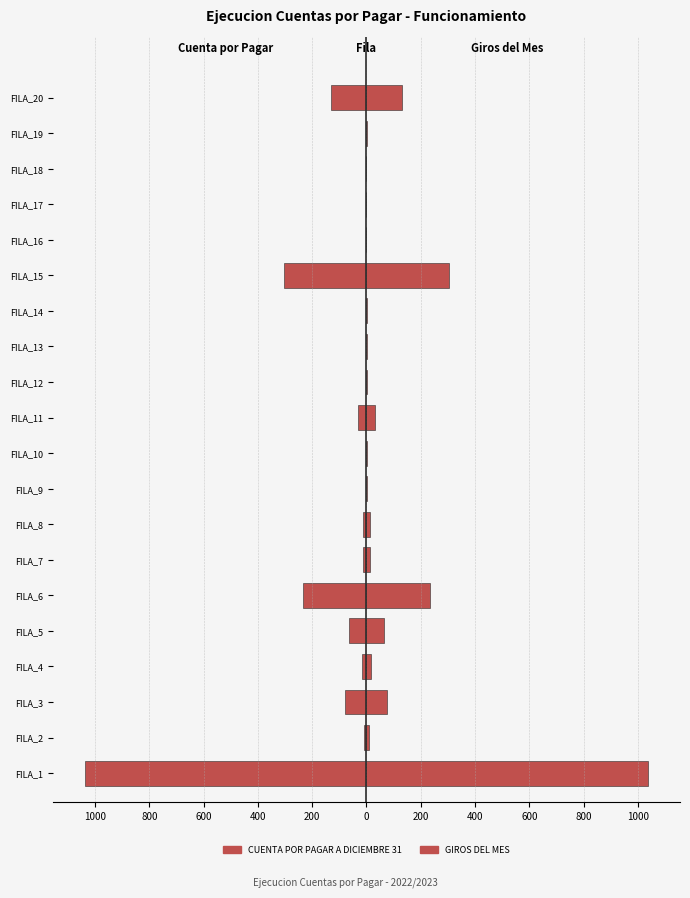

Which series has the widest spread of values?

CUENTA POR PAGAR A DICIEMBRE 31